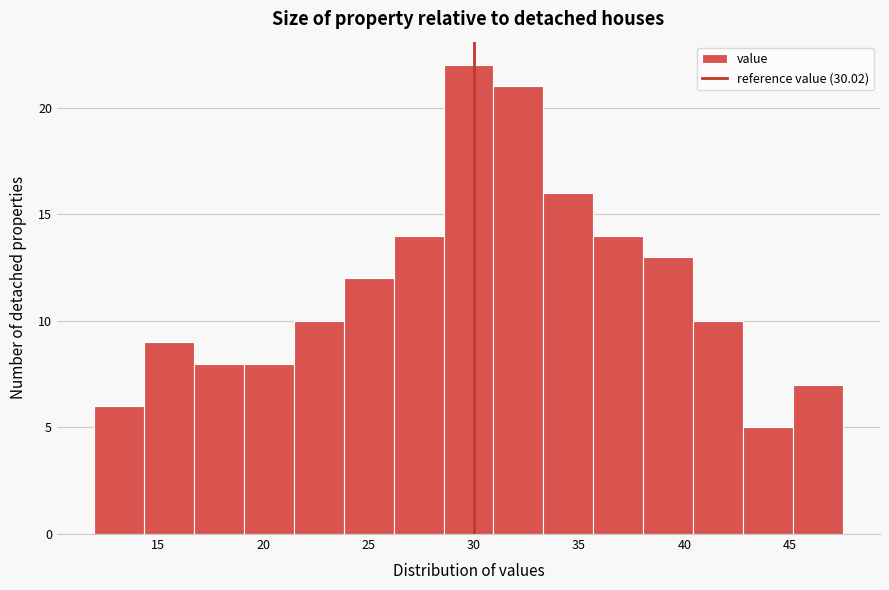

What is the height of the bar covering 40.5 to 43.0 on the x-axis? Neither the bar edges nor the heights are printed on the chart, so give them approximately, as read against the axes.

10